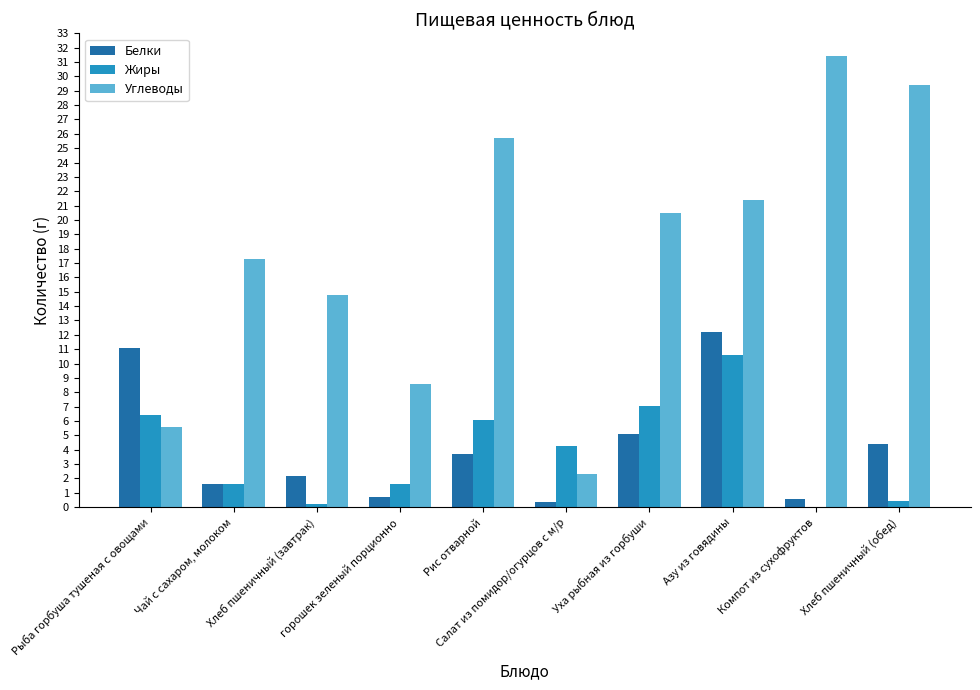

What is the difference between the Жиры values at горошек зеленый порционно and Азу из говядины?

9.0